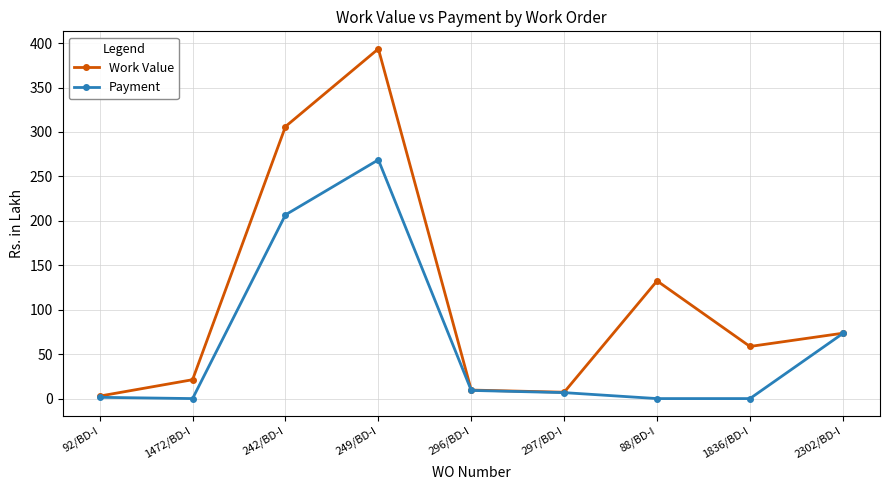

What is the total value across all series at 88/BD-I?

132.4